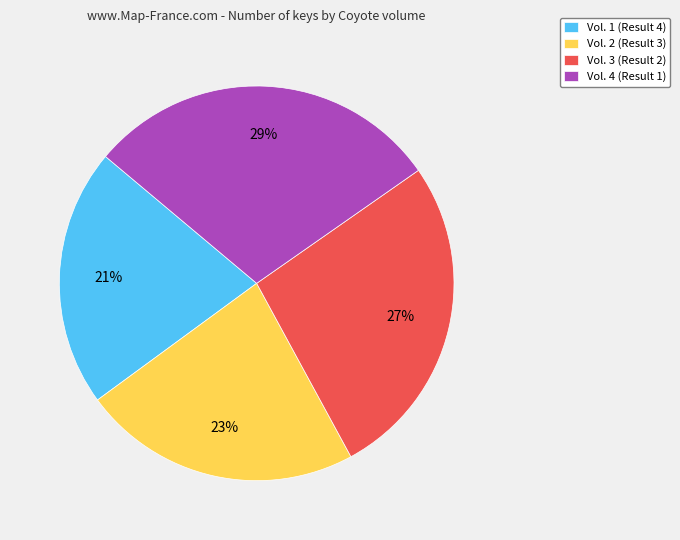

What is the largest slice in the pie chart?

Vol. 4 (Result 1)